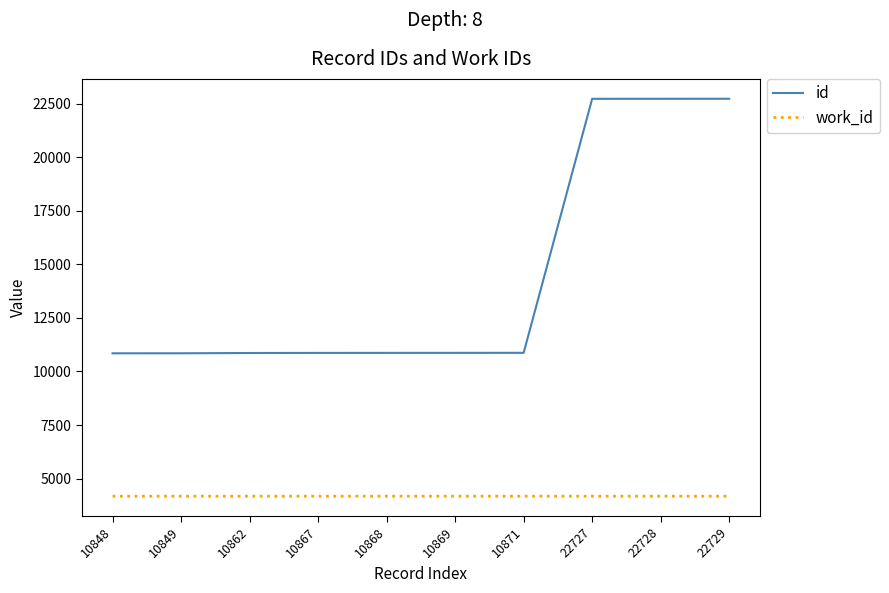

Which series has the largest total across all categories?

id